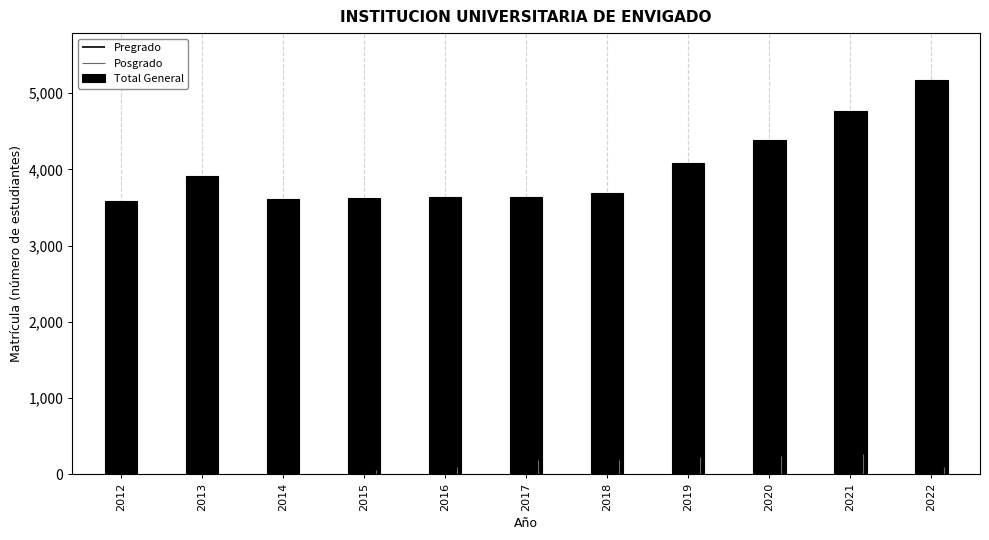

What is the difference between the values at 2021 and 2020?

387